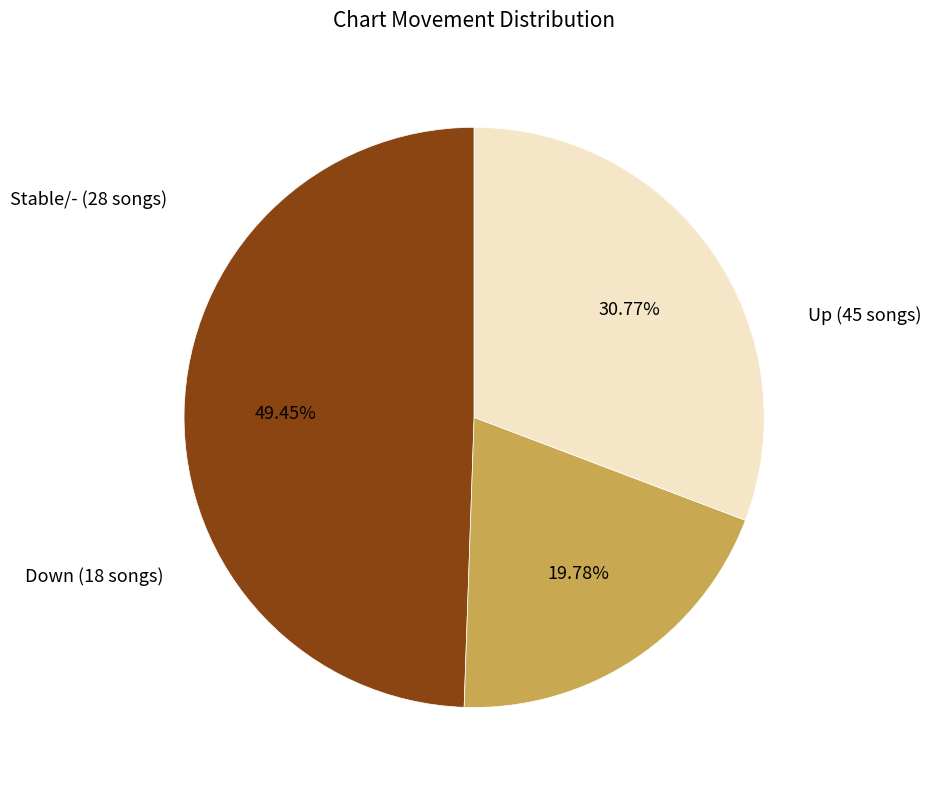

Count the number of slices in the pie.

3